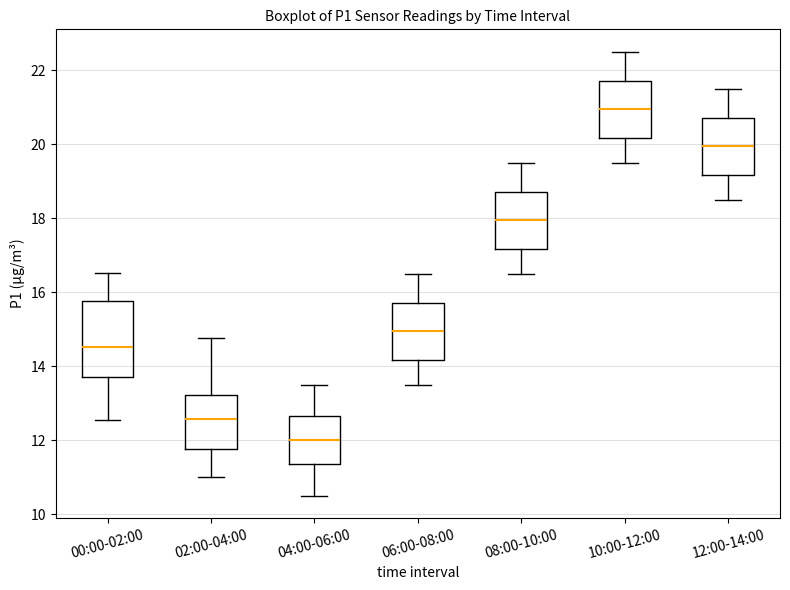

Reading left to right, read every box against the y-axis: the position of its median line, the range the box covers, and the ends of its whiskers. The values are not printed on the chart, so give them approximately, as read against the axis.

00:00-02:00: median 14.6, box 13.8 to 15.8, whiskers 12.6 to 16.6
02:00-04:00: median 12.6, box 11.8 to 13.2, whiskers 11.0 to 14.8
04:00-06:00: median 12.0, box 11.4 to 12.6, whiskers 10.6 to 13.6
06:00-08:00: median 15.0, box 14.2 to 15.8, whiskers 13.6 to 16.6
08:00-10:00: median 18.0, box 17.2 to 18.8, whiskers 16.6 to 19.6
10:00-12:00: median 21.0, box 20.2 to 21.8, whiskers 19.6 to 22.6
12:00-14:00: median 20.0, box 19.2 to 20.8, whiskers 18.6 to 21.6